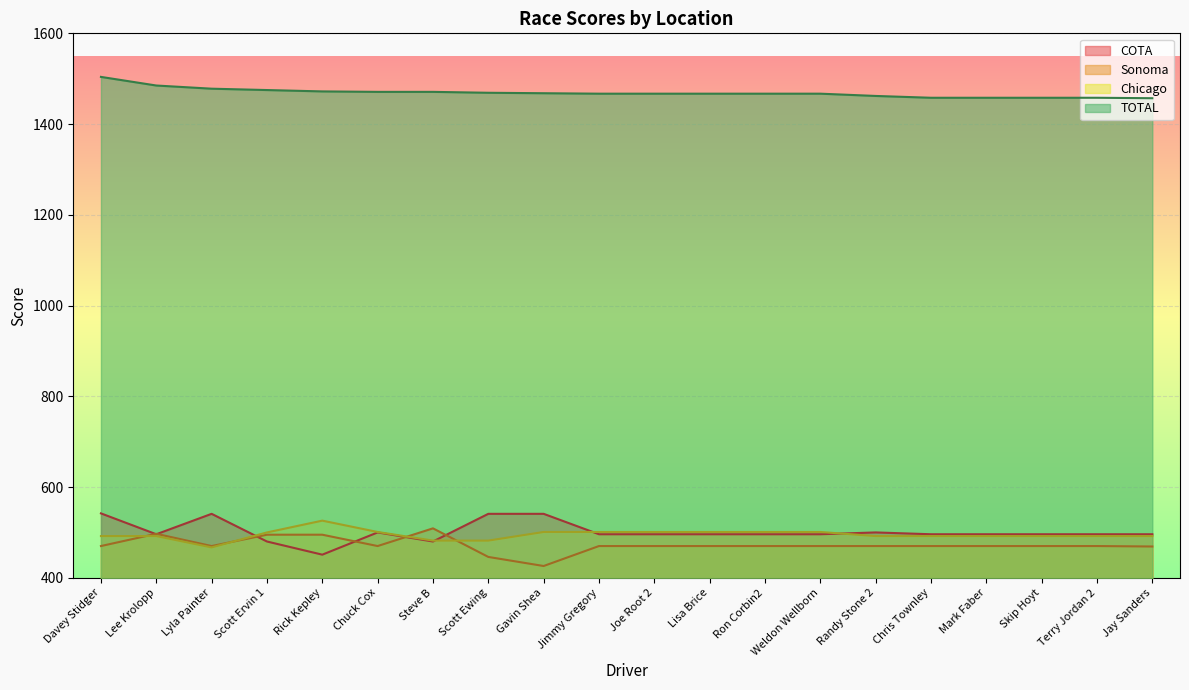

Where is the first local maximum for Sonoma?

Lee Krolopp